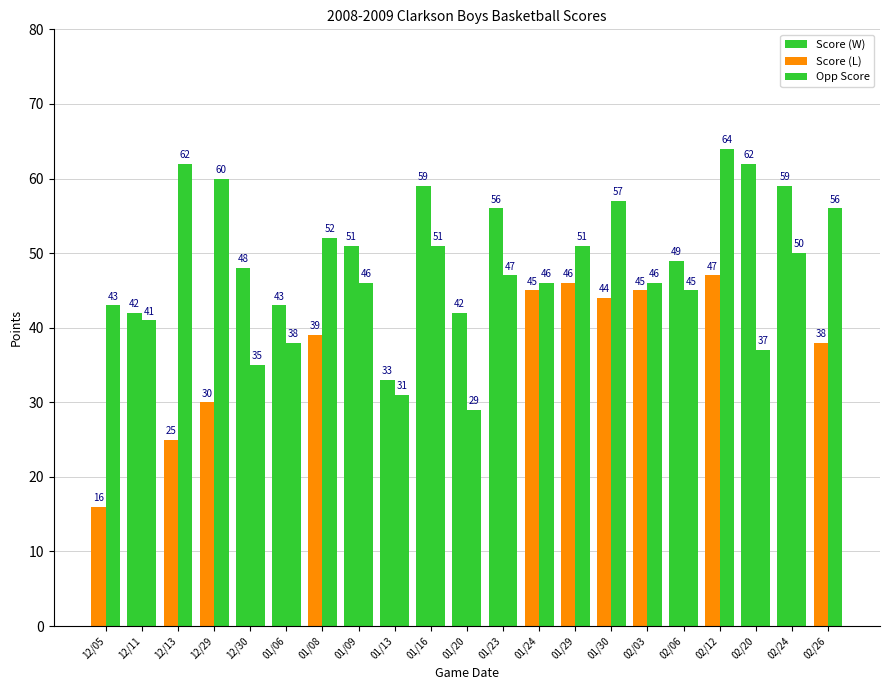

True or false: Score has a value of 44 at 01/30.

True